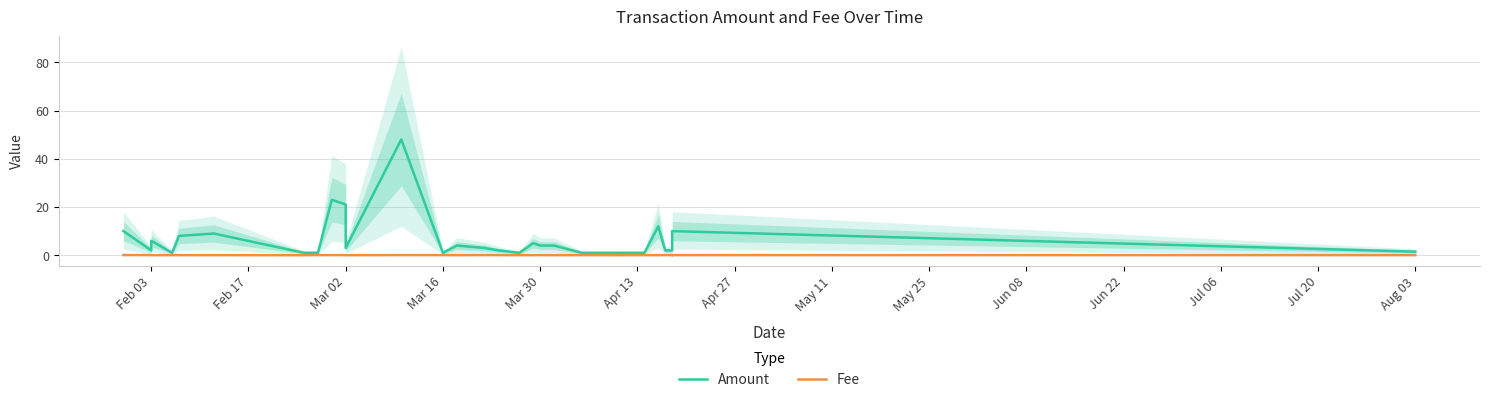

In Fee, how many points are higher than both neighbors (excluding endpoints)?

6